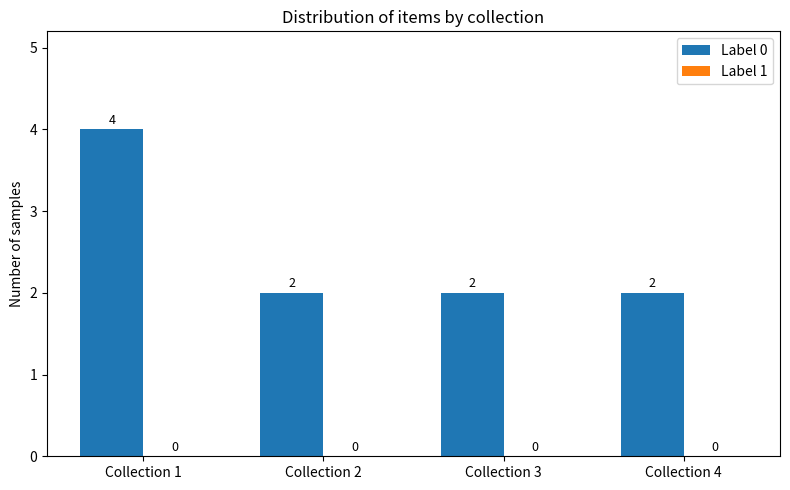

Approximately how many times larger is the value at Collection 2 compared to Collection 4?

1.0